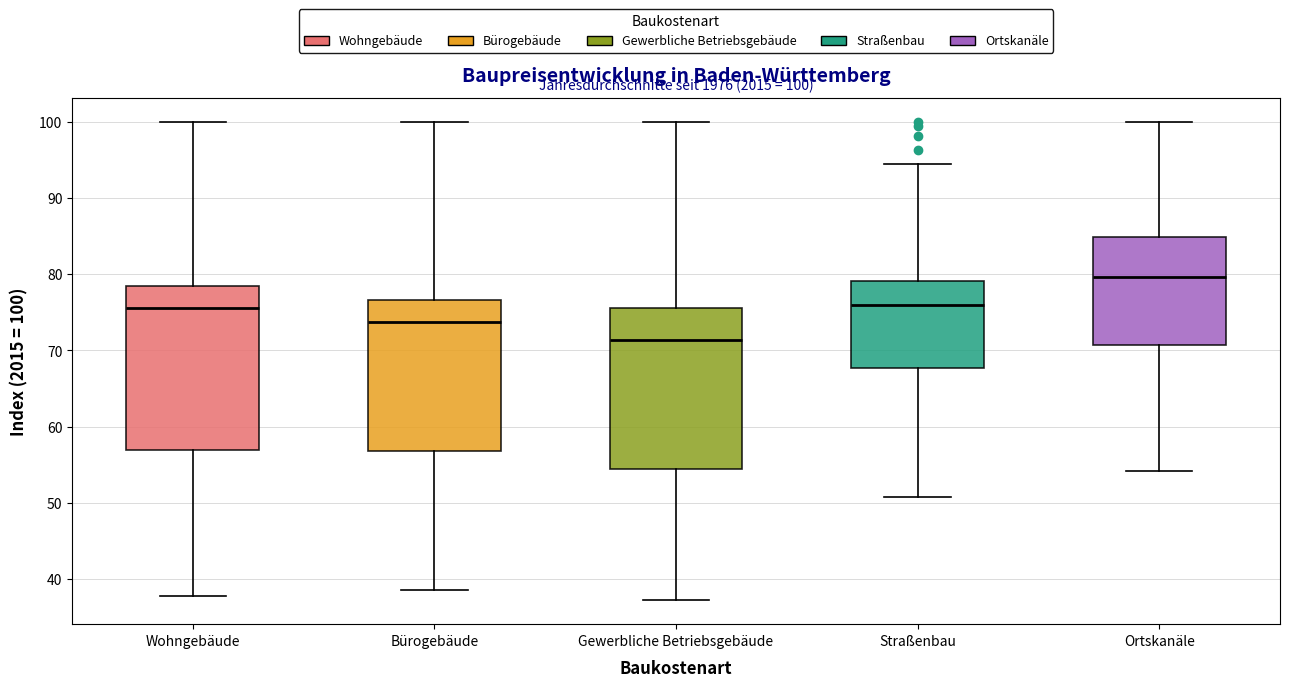

Which box's median line is the lowest?

Gewerbliche Betriebsgebäude